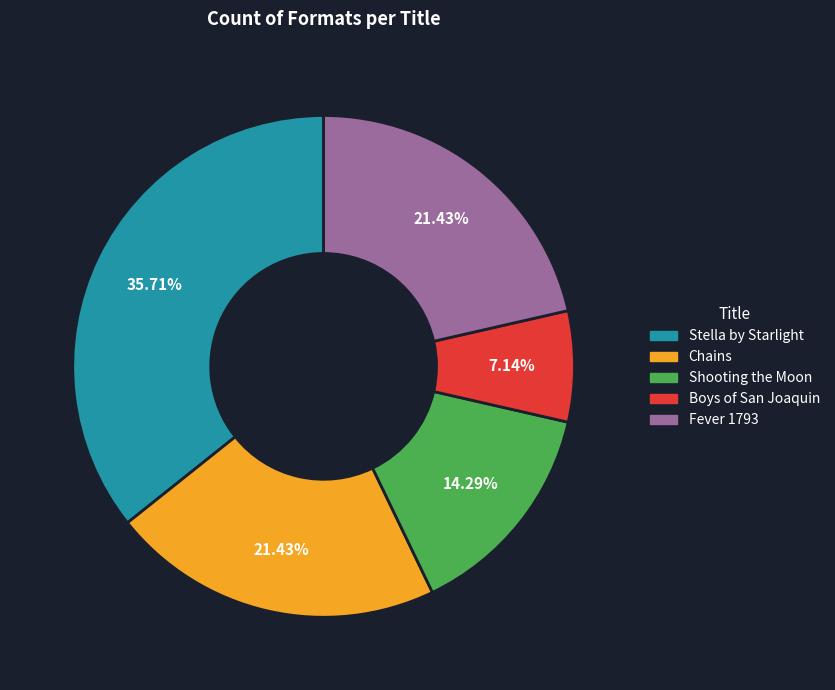

Which slice is the smallest?

Boys of San Joaquin